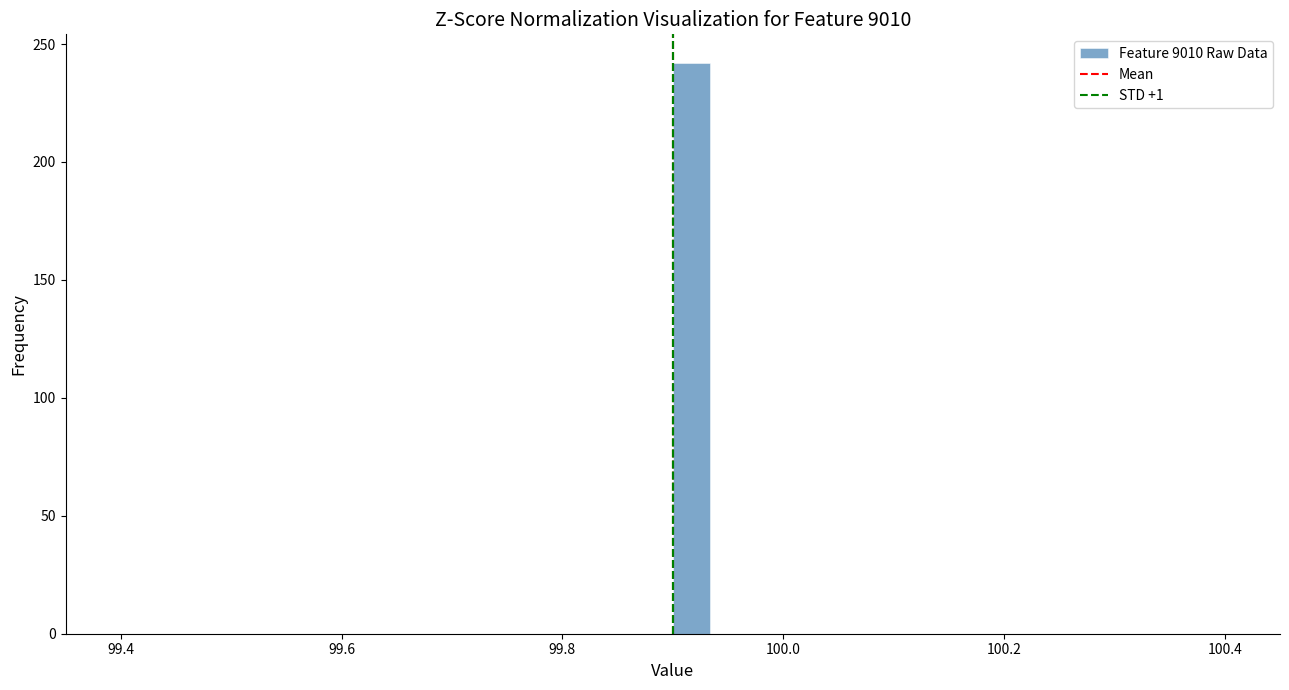

Read against the x-axis, roughly where is the centre of the tallest bar?

99.92